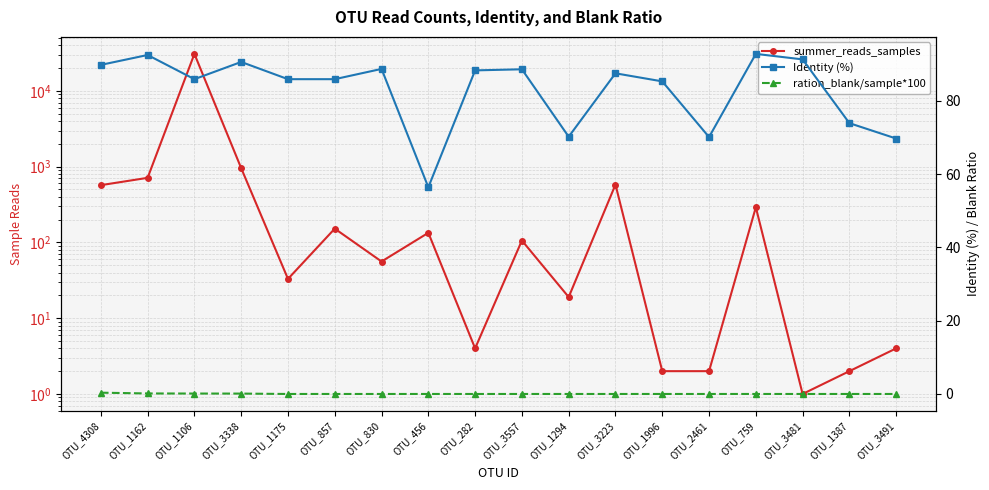

Which series has the largest total across all categories?

summer_reads_samples